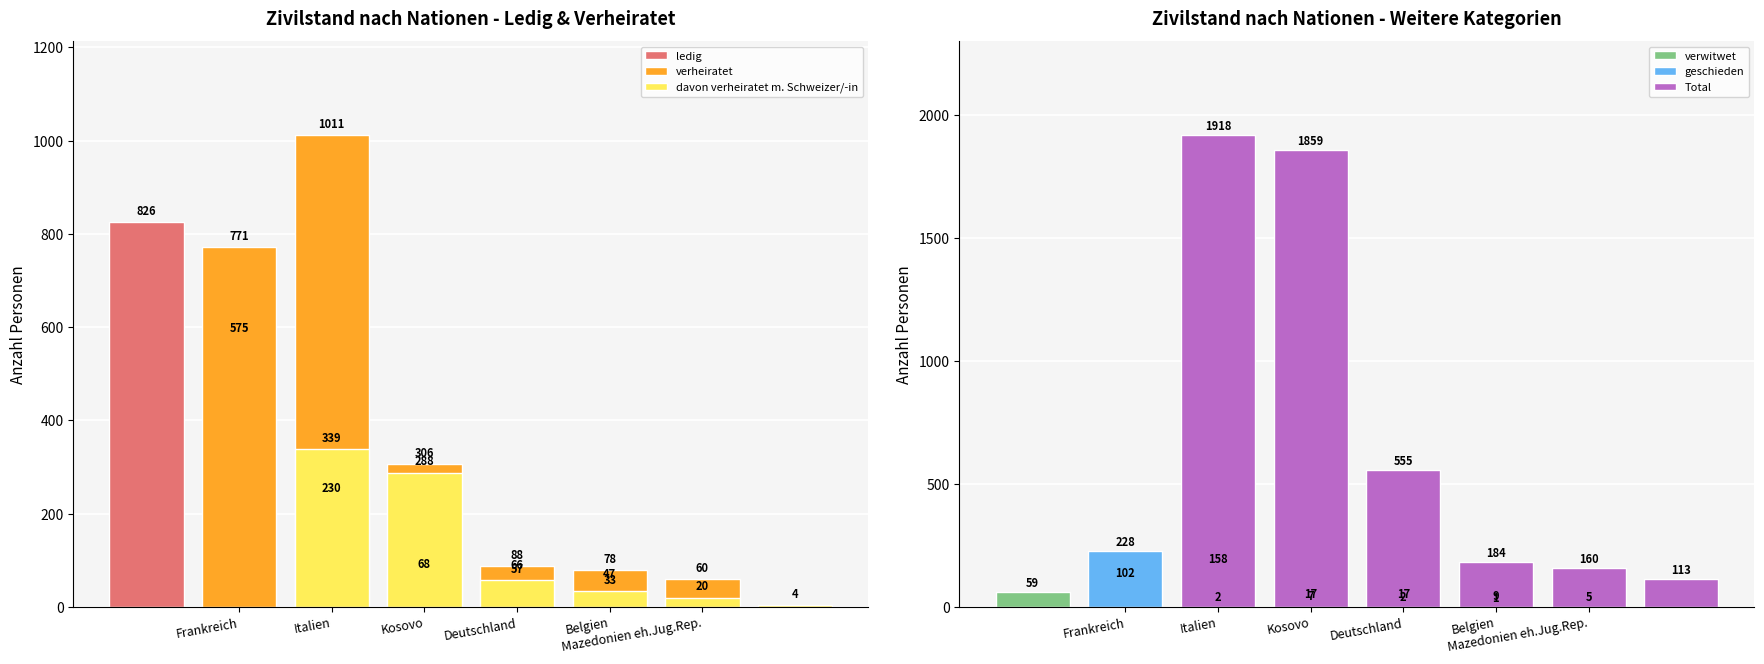

Which series changed the most between Kosovo and Mazedonien eh.Jug.Rep.?

Total